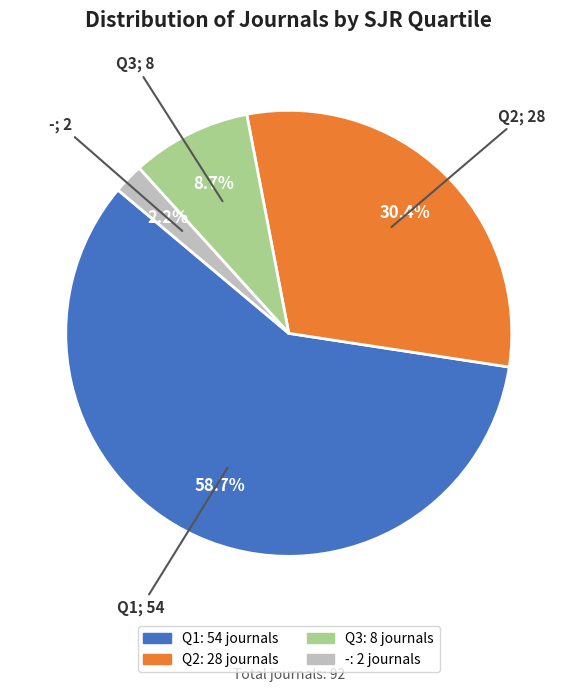

Which slice is the smallest?

-